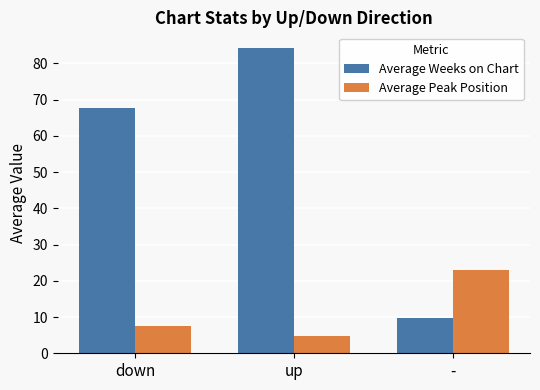

What is the highest value of the Average Peak Position series?

23.0